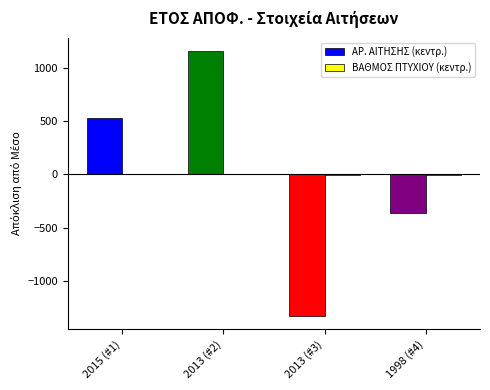

What is the maximum value shown in the chart?

1157.5